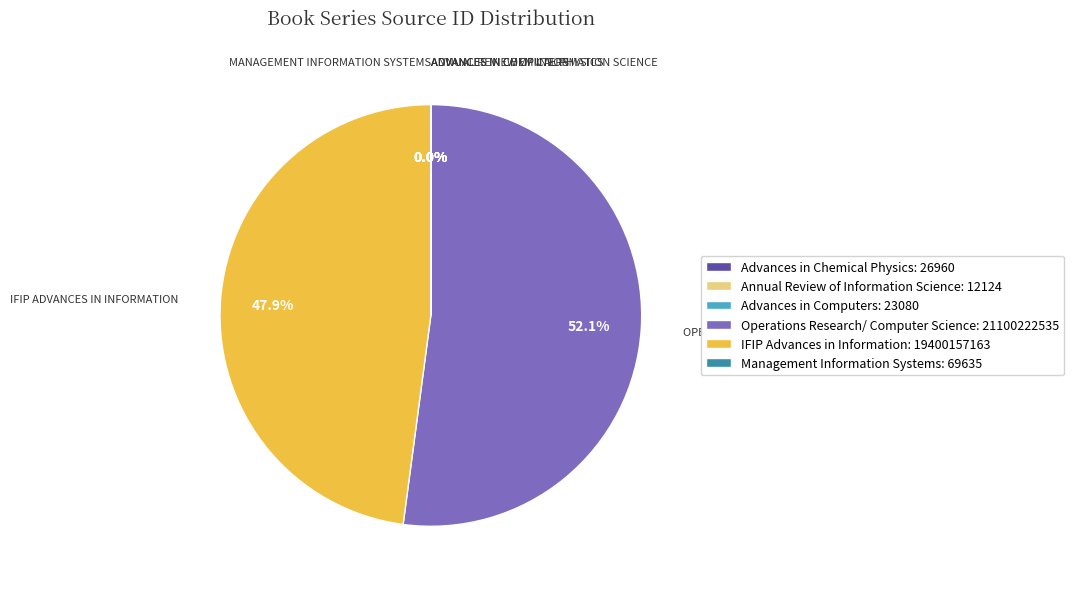

Is there any slice that represents more than half of the pie?

Yes